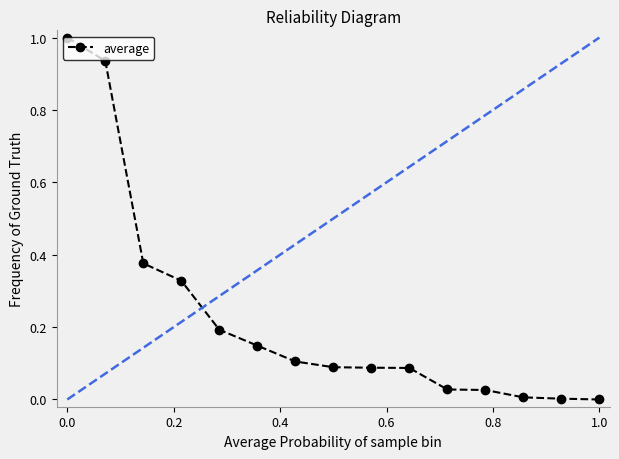

What is the greatest value displayed?

1.0